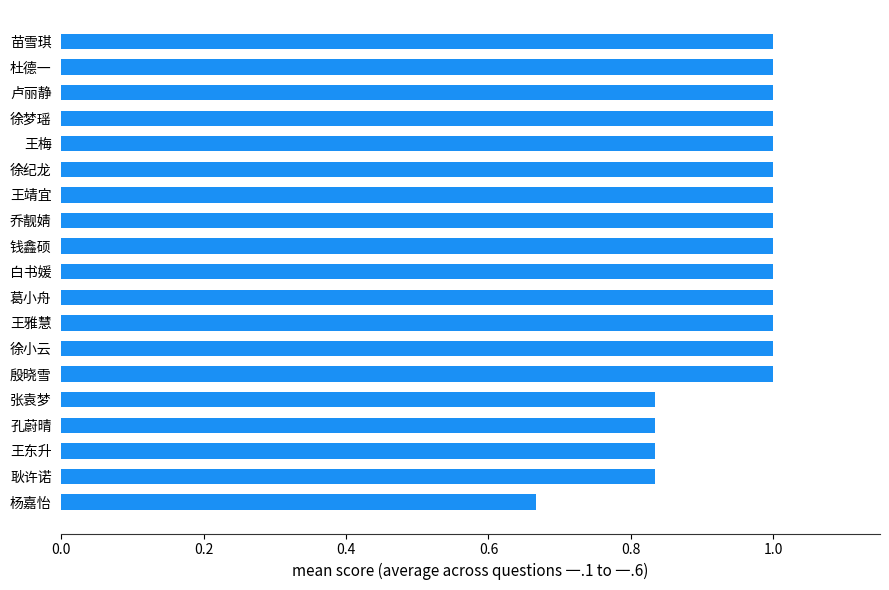

What is the average value?

0.9